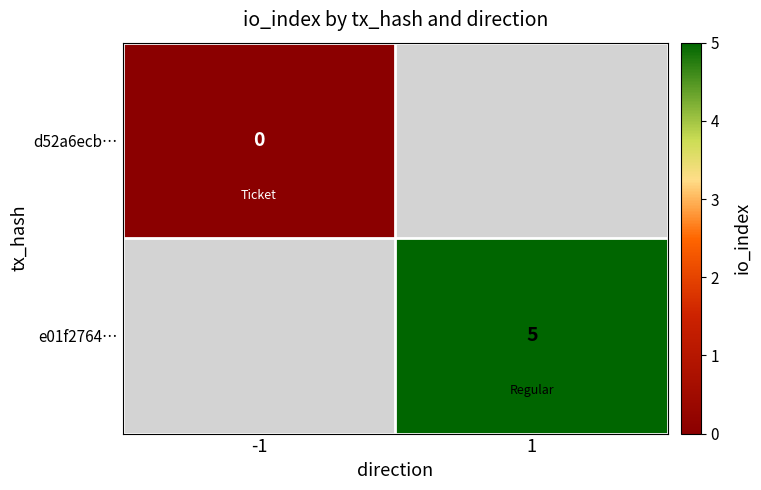

Is the value of d52a6ecb… at -1 greater than the value of e01f2764… at 1?

No